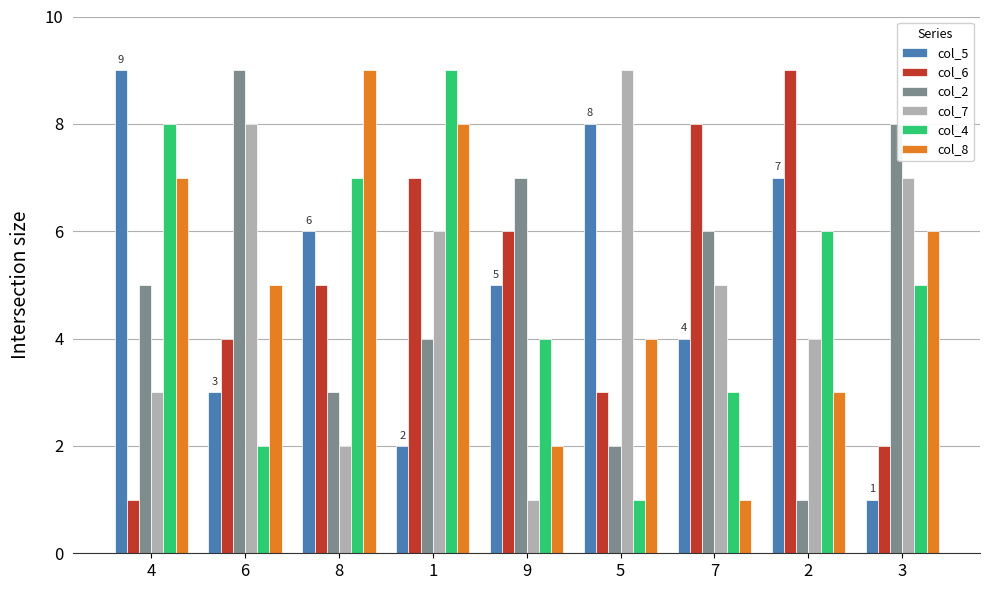

At how many categories does at least one series exceed 3?

9